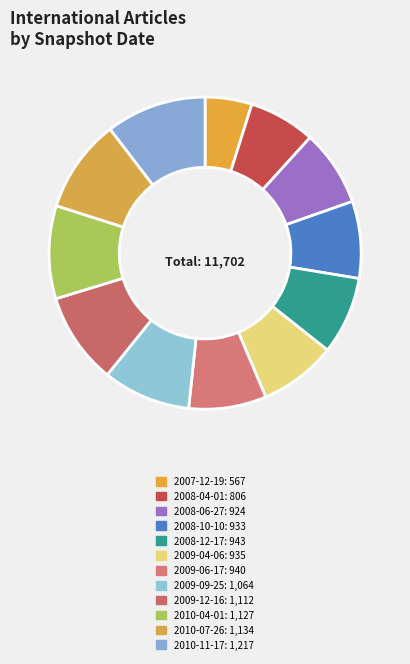

Between 2007-12-19 and 2009-06-17, which is larger?

2009-06-17